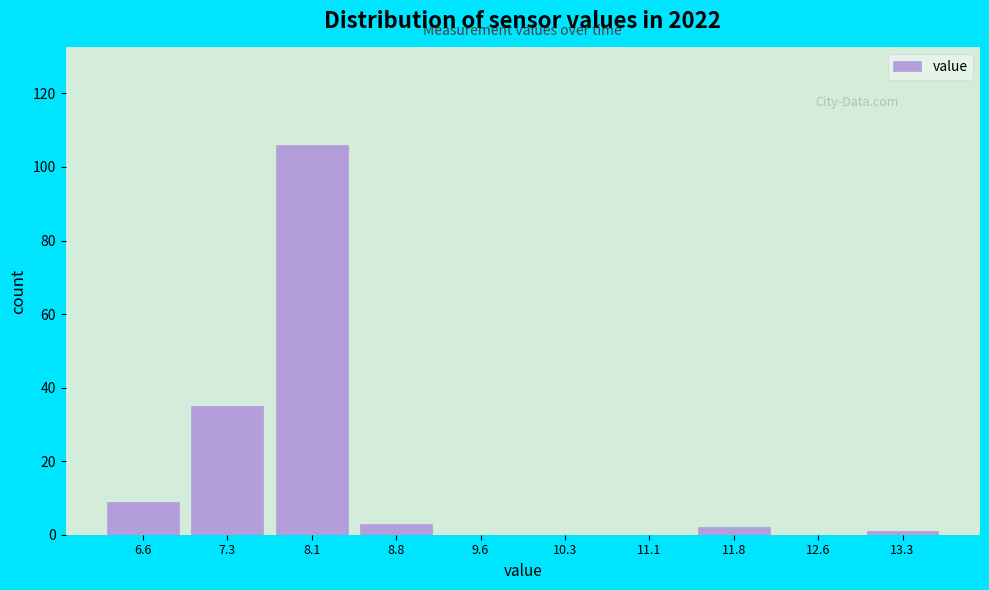

Reading left to right, list every bar in this chart as the range it spans on the x-axis followed by its height. Neither the bar edges nor the heights are printed on the chart, so give them approximately, as read against the axes.

6.20 to 6.95: 10
6.95 to 7.70: 36
7.70 to 8.45: 106
8.45 to 9.20: 4
9.20 to 9.95: 0
9.95 to 10.70: 0
10.70 to 11.45: 0
11.45 to 12.20: 2
12.20 to 12.95: 0
12.95 to 13.70: under 2